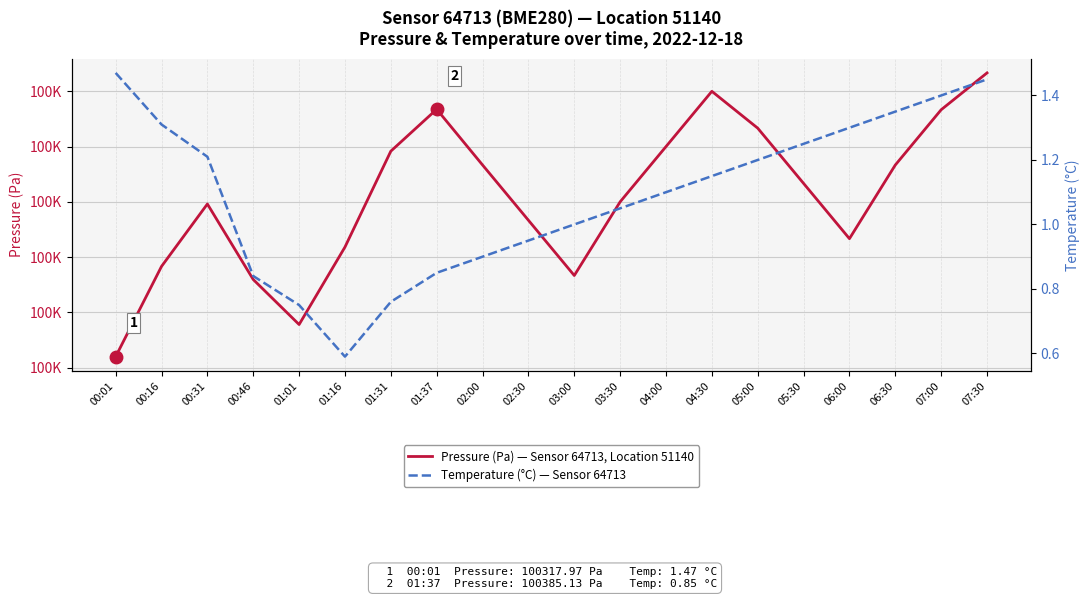

True or false: Temperature (°C) — Sensor 64713 and Pressure (Pa) — Sensor 64713, Location 51140 cross at least once.

False